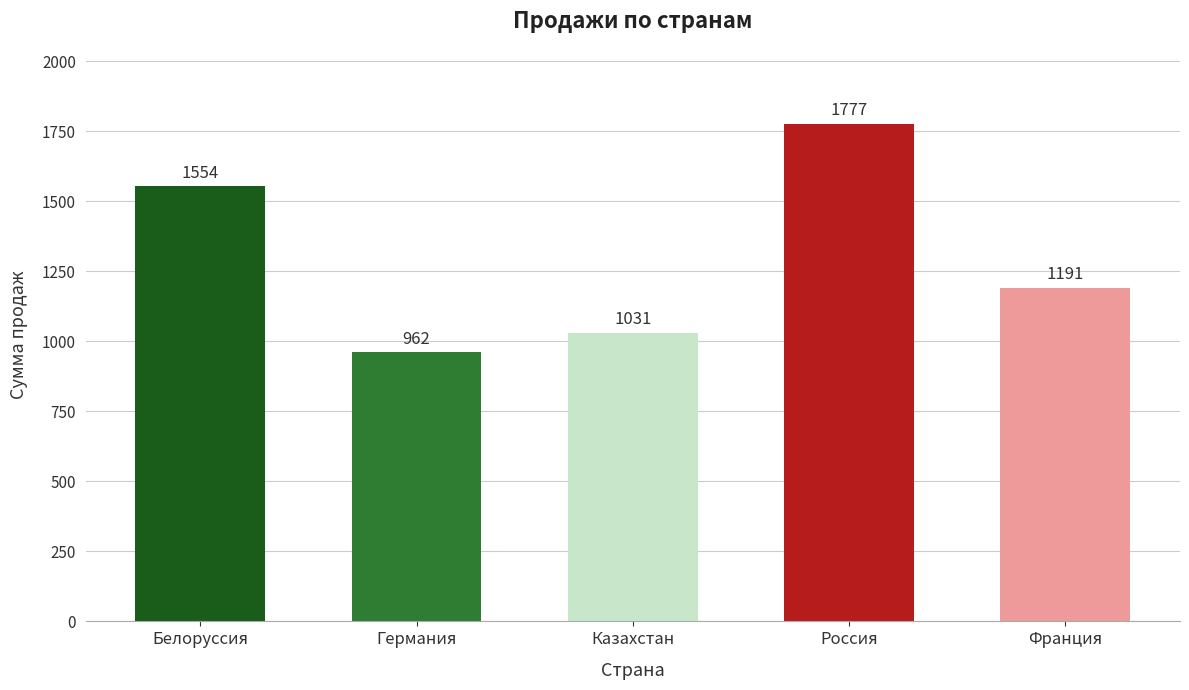

List the labels in order of value, largest first.

Россия, Белоруссия, Франция, Казахстан, Германия